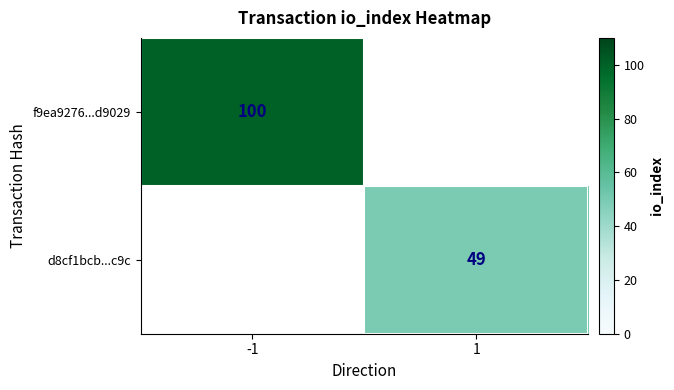

Is the value of d8cf1bcb...c9c at 1 greater than the value of f9ea9276...d9029 at -1?

No